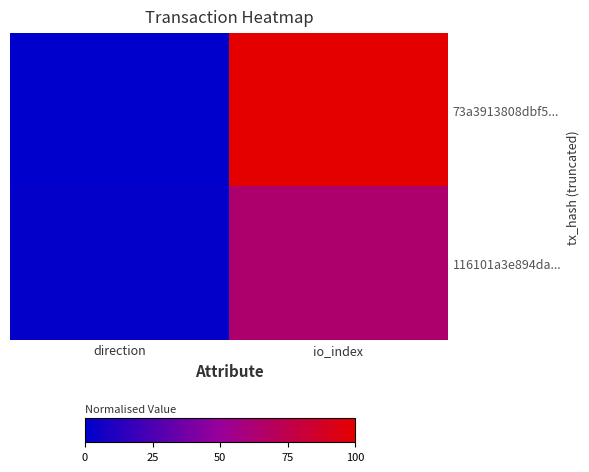

At how many categories does at least one series exceed 59?

1